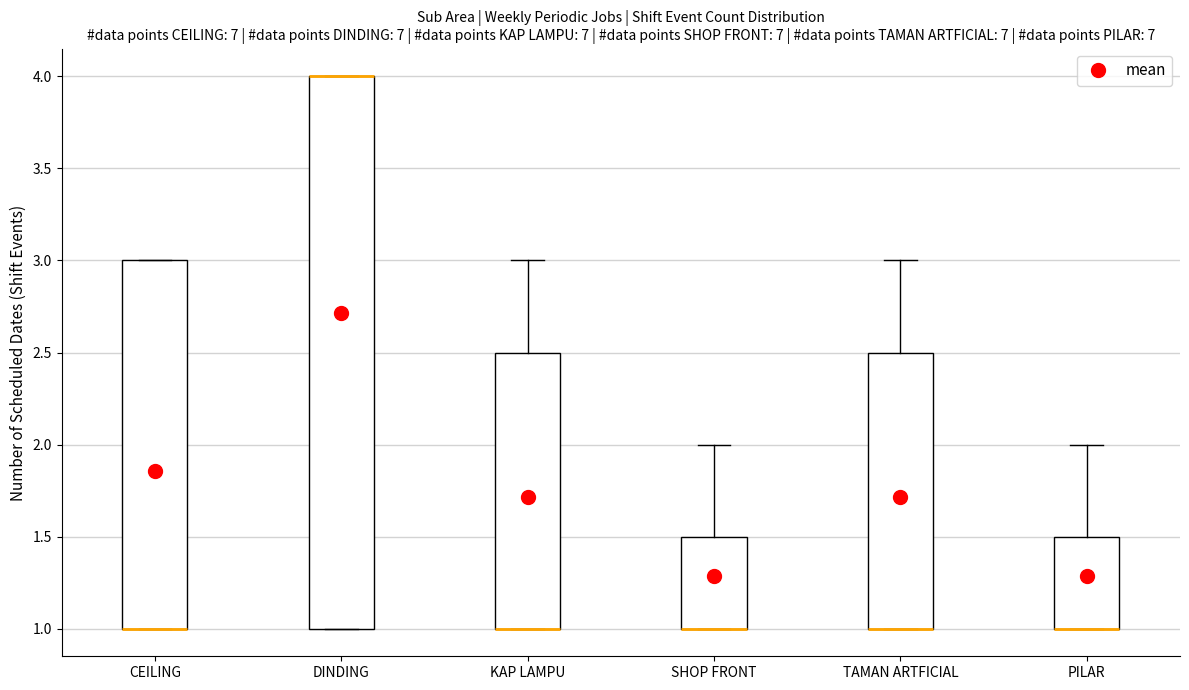

Reading left to right, read every box against the y-axis: the position of its median line, the range the box covers, and the ends of its whiskers. The values are not printed on the chart, so give them approximately, as read against the axis.

CEILING: median 1.0 (drawn on the box's lower edge), box 1.0 to 3.0, whiskers 1.0 to 3.0
DINDING: median 4.0 (drawn on the box's upper edge), box 1.0 to 4.0, whiskers 1.0 to 4.0
KAP LAMPU: median 1.0 (drawn on the box's lower edge), box 1.0 to 2.5, whiskers 1.0 to 3.0
SHOP FRONT: median 1.0 (drawn on the box's lower edge), box 1.0 to 1.5, whiskers 1.0 to 2.0
TAMAN ARTFICIAL: median 1.0 (drawn on the box's lower edge), box 1.0 to 2.5, whiskers 1.0 to 3.0
PILAR: median 1.0 (drawn on the box's lower edge), box 1.0 to 1.5, whiskers 1.0 to 2.0